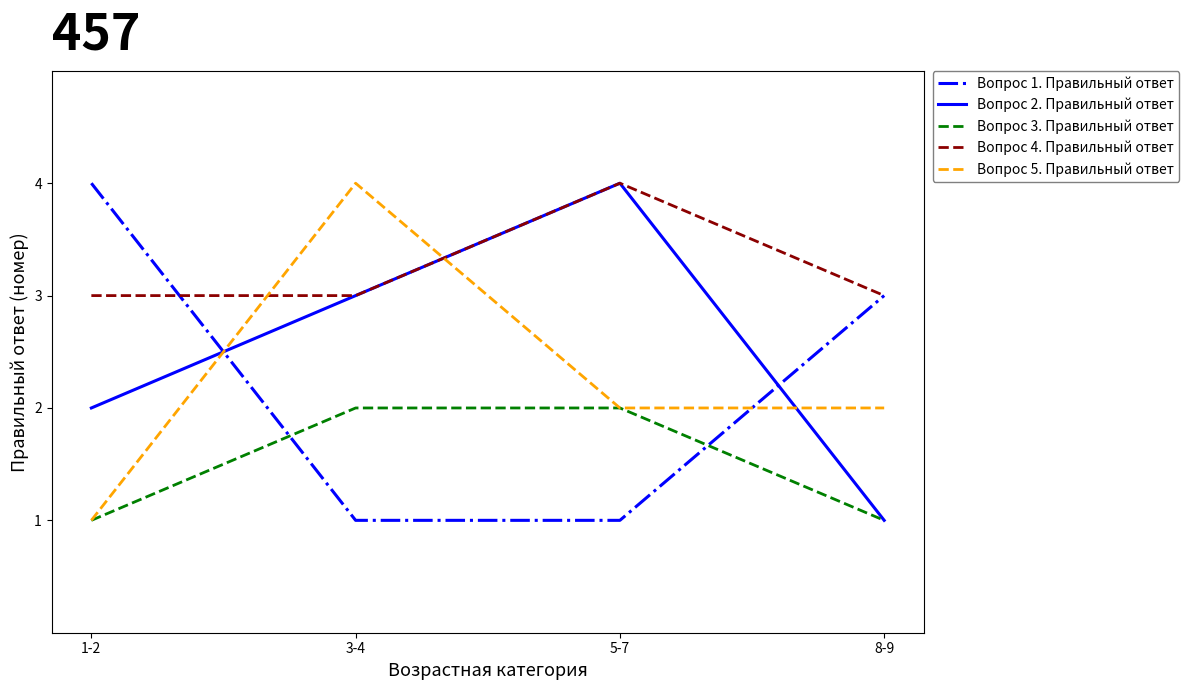

True or false: Вопрос 2. Правильный ответ and Вопрос 1. Правильный ответ intersect in this chart.

True